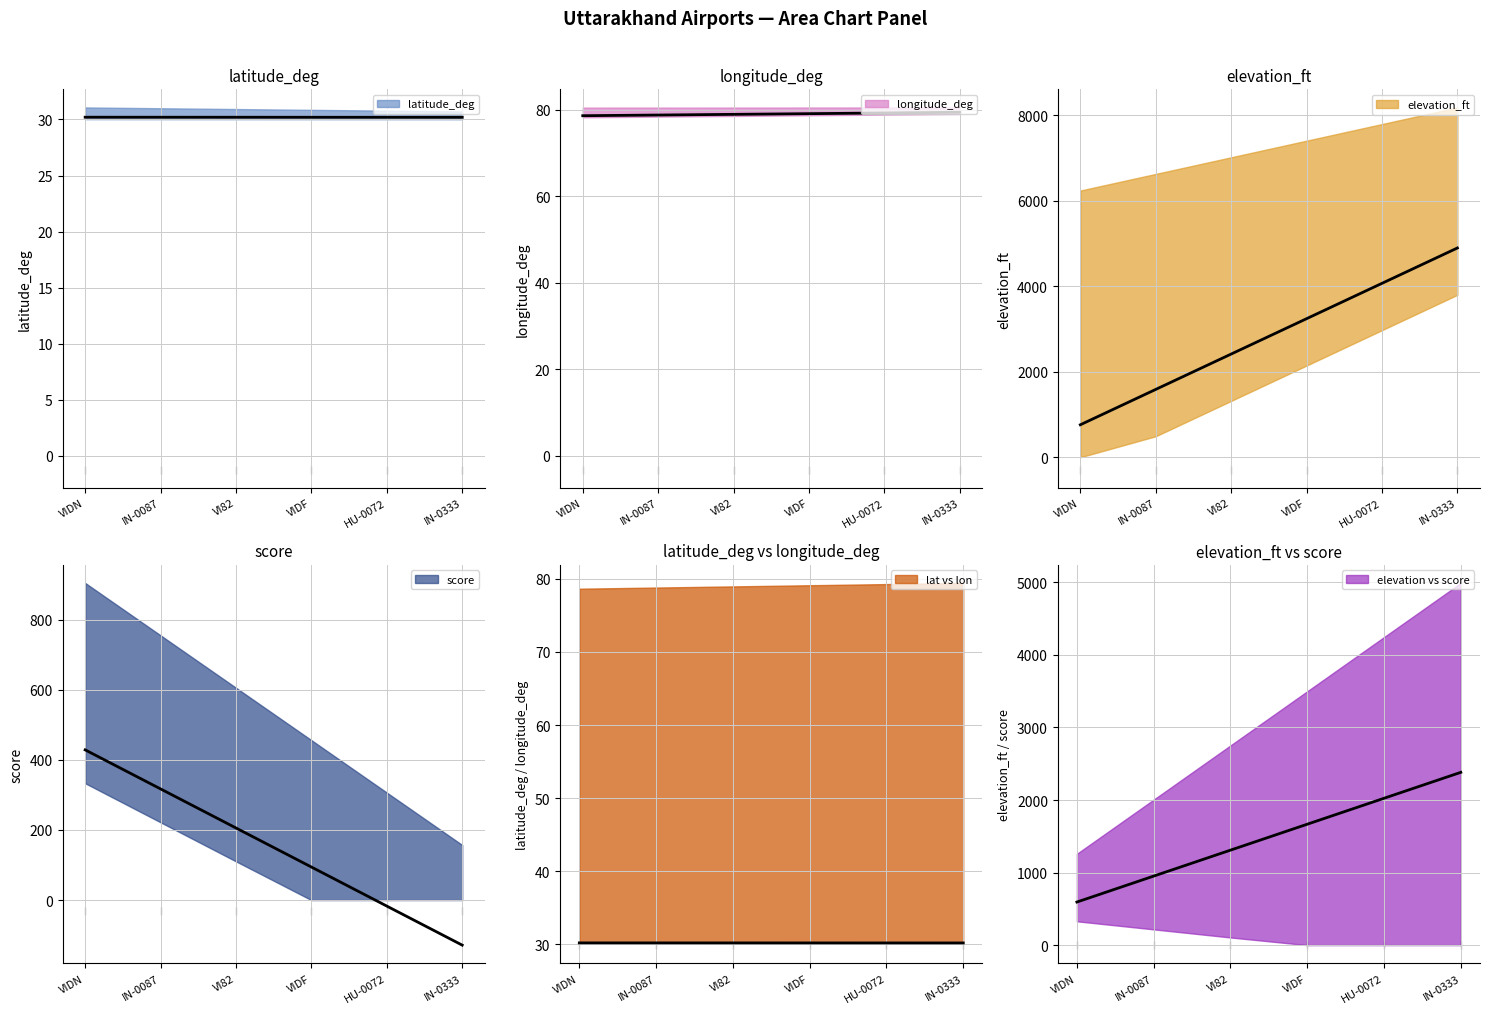

Which series reaches the maximum Y coordinate?

elevation_ft